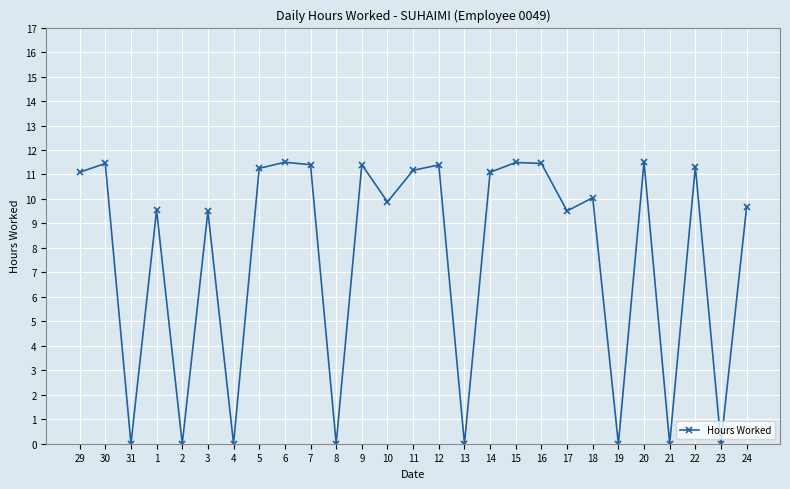

What is the average value?

7.6